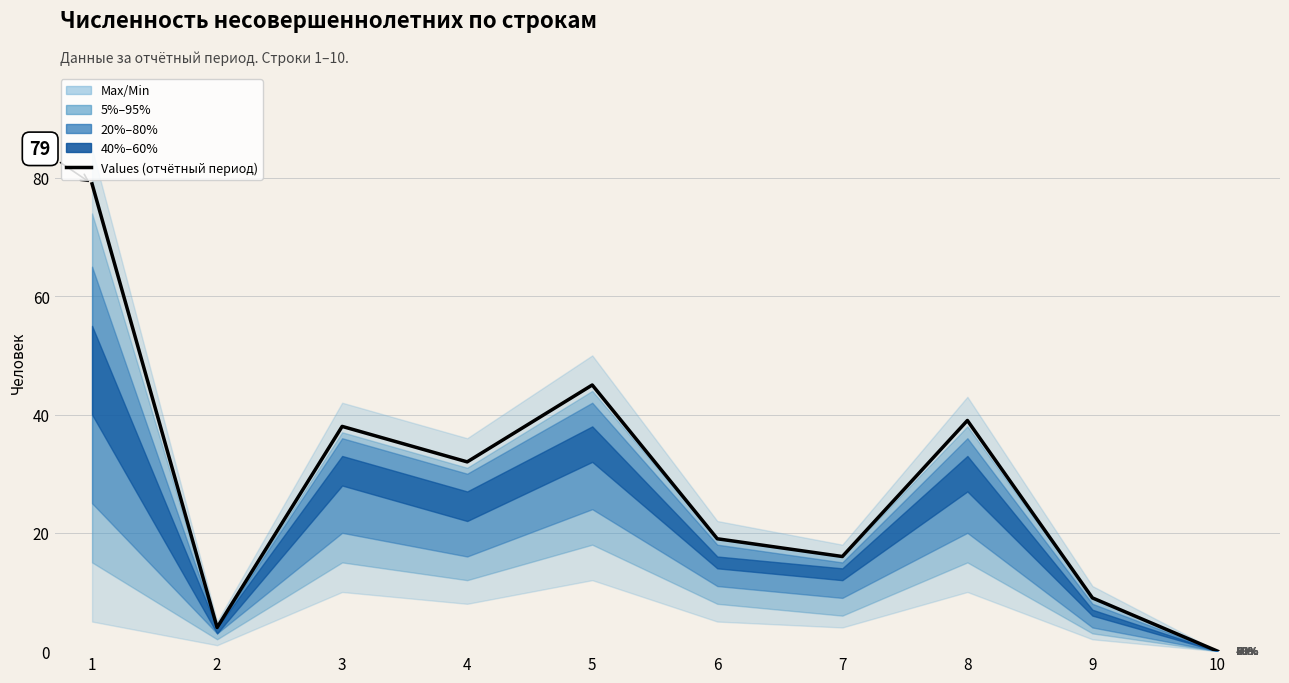

The chart shows a value of 51 at 4. True or false?

False